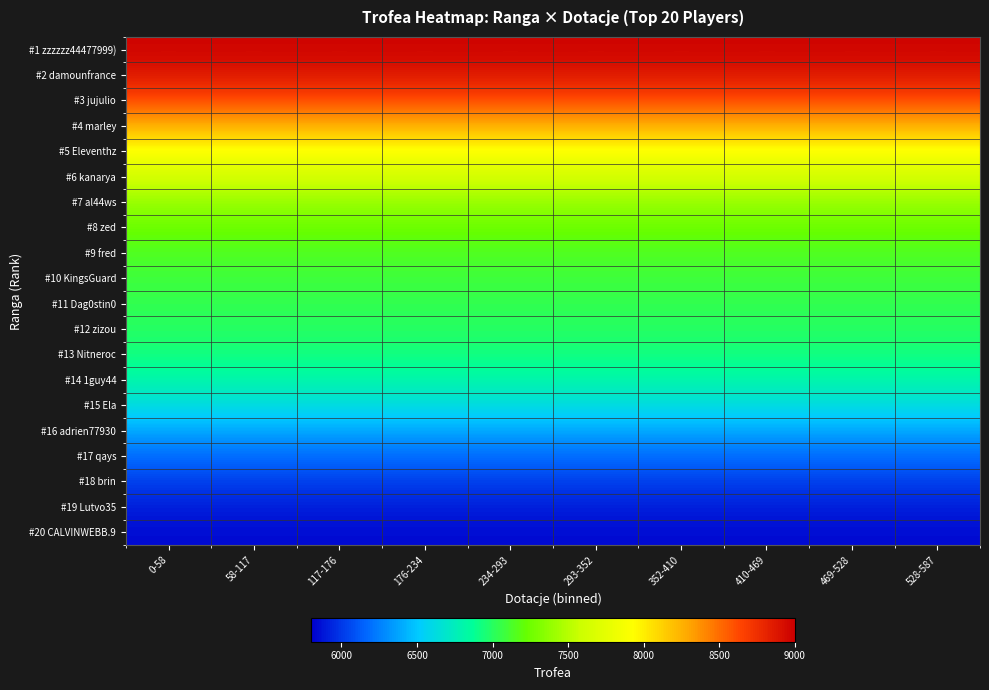

Reading left to right, extract all data points from this chart.

#1 zzzzzz44477999): 0-58=8971.9	58-117=8971.9	117-176=8971.9	176-234=8971.9	234-293=8971.9	293-352=8971.9	352-410=8971.9	410-469=8971.9	469-528=8971.9	528-587=8971.9
#2 damounfrance: 0-58=8876.8	58-117=8876.8	117-176=8876.8	176-234=8876.8	234-293=8876.8	293-352=8876.8	352-410=8876.8	410-469=8876.8	469-528=8876.8	528-587=8876.8
#3 jujulio: 0-58=8628.5	58-117=8628.5	117-176=8628.5	176-234=8628.5	234-293=8628.5	293-352=8628.5	352-410=8628.5	410-469=8628.5	469-528=8628.5	528-587=8628.5
#4 marley: 0-58=8262.6	58-117=8262.6	117-176=8262.6	176-234=8262.6	234-293=8262.6	293-352=8262.6	352-410=8262.6	410-469=8262.6	469-528=8262.6	528-587=8262.6
#5 Eleventhz: 0-58=7914.8	58-117=7914.8	117-176=7914.8	176-234=7914.8	234-293=7914.8	293-352=7914.8	352-410=7914.8	410-469=7914.8	469-528=7914.8	528-587=7914.8
#6 kanarya: 0-58=7631.5	58-117=7631.5	117-176=7631.5	176-234=7631.5	234-293=7631.5	293-352=7631.5	352-410=7631.5	410-469=7631.5	469-528=7631.5	528-587=7631.5
#7 al44ws: 0-58=7397.8	58-117=7397.8	117-176=7397.8	176-234=7397.8	234-293=7397.8	293-352=7397.8	352-410=7397.8	410-469=7397.8	469-528=7397.8	528-587=7397.8
#8 zed: 0-58=7237.8	58-117=7237.8	117-176=7237.8	176-234=7237.8	234-293=7237.8	293-352=7237.8	352-410=7237.8	410-469=7237.8	469-528=7237.8	528-587=7237.8
#9 fred: 0-58=7144.9	58-117=7144.9	117-176=7144.9	176-234=7144.9	234-293=7144.9	293-352=7144.9	352-410=7144.9	410-469=7144.9	469-528=7144.9	528-587=7144.9
#10 KingsGuard: 0-58=7083.0	58-117=7083.0	117-176=7083.0	176-234=7083.0	234-293=7083.0	293-352=7083.0	352-410=7083.0	410-469=7083.0	469-528=7083.0	528-587=7083.0
#11 Dag0stin0: 0-58=7037.2	58-117=7037.2	117-176=7037.2	176-234=7037.2	234-293=7037.2	293-352=7037.2	352-410=7037.2	410-469=7037.2	469-528=7037.2	528-587=7037.2
#12 zizou: 0-58=6996.0	58-117=6996.0	117-176=6996.0	176-234=6996.0	234-293=6996.0	293-352=6996.0	352-410=6996.0	410-469=6996.0	469-528=6996.0	528-587=6996.0
#13 Nitneroc: 0-58=6932.2	58-117=6932.2	117-176=6932.2	176-234=6932.2	234-293=6932.2	293-352=6932.2	352-410=6932.2	410-469=6932.2	469-528=6932.2	528-587=6932.2
#14 1guy44: 0-58=6816.4	58-117=6816.4	117-176=6816.4	176-234=6816.4	234-293=6816.4	293-352=6816.4	352-410=6816.4	410-469=6816.4	469-528=6816.4	528-587=6816.4
#15 Ela: 0-58=6626.5	58-117=6626.5	117-176=6626.5	176-234=6626.5	234-293=6626.5	293-352=6626.5	352-410=6626.5	410-469=6626.5	469-528=6626.5	528-587=6626.5
#16 adrien77930: 0-58=6388.1	58-117=6388.1	117-176=6388.1	176-234=6388.1	234-293=6388.1	293-352=6388.1	352-410=6388.1	410-469=6388.1	469-528=6388.1	528-587=6388.1
#17 qays: 0-58=6180.5	58-117=6180.5	117-176=6180.5	176-234=6180.5	234-293=6180.5	293-352=6180.5	352-410=6180.5	410-469=6180.5	469-528=6180.5	528-587=6180.5
#18 brin: 0-58=6025.9	58-117=6025.9	117-176=6025.9	176-234=6025.9	234-293=6025.9	293-352=6025.9	352-410=6025.9	410-469=6025.9	469-528=6025.9	528-587=6025.9
#19 Lutvo35: 0-58=5908.4	58-117=5908.4	117-176=5908.4	176-234=5908.4	234-293=5908.4	293-352=5908.4	352-410=5908.4	410-469=5908.4	469-528=5908.4	528-587=5908.4
#20 CALVINWEBB.9: 0-58=5842.4	58-117=5842.4	117-176=5842.4	176-234=5842.4	234-293=5842.4	293-352=5842.4	352-410=5842.4	410-469=5842.4	469-528=5842.4	528-587=5842.4